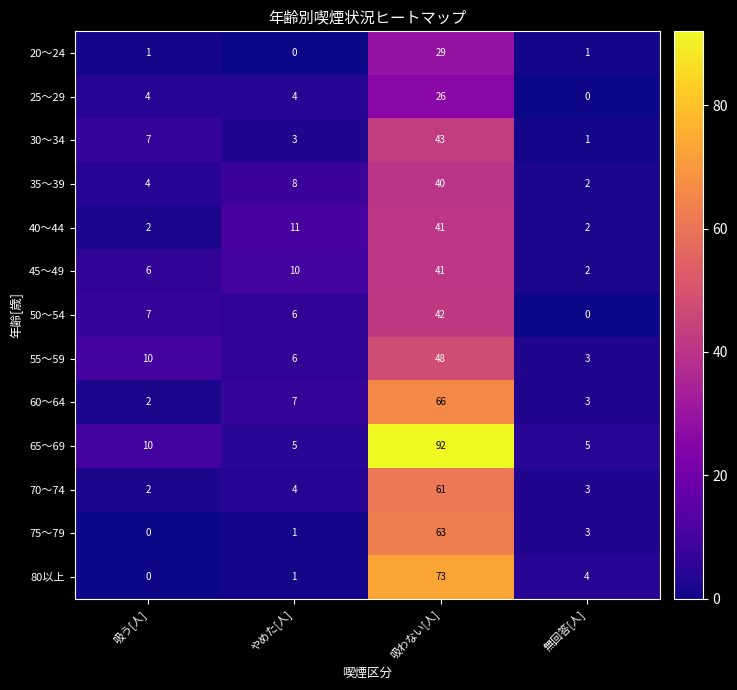

Where is 35～39 nearest to the value 21?

やめた[人]